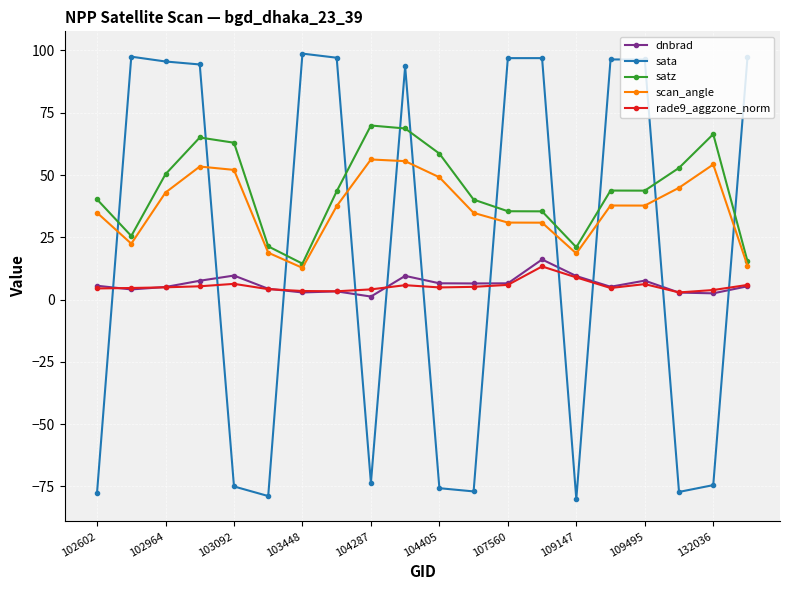

True or false: rade9_aggzone_norm has more than 1 interior local peaks.

True